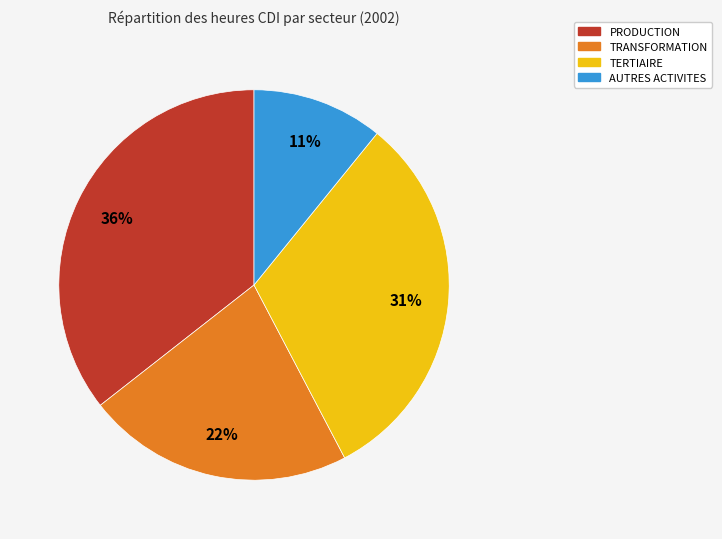

To the nearest percent, what percentage of the pie is AUTRES ACTIVITES?

11%